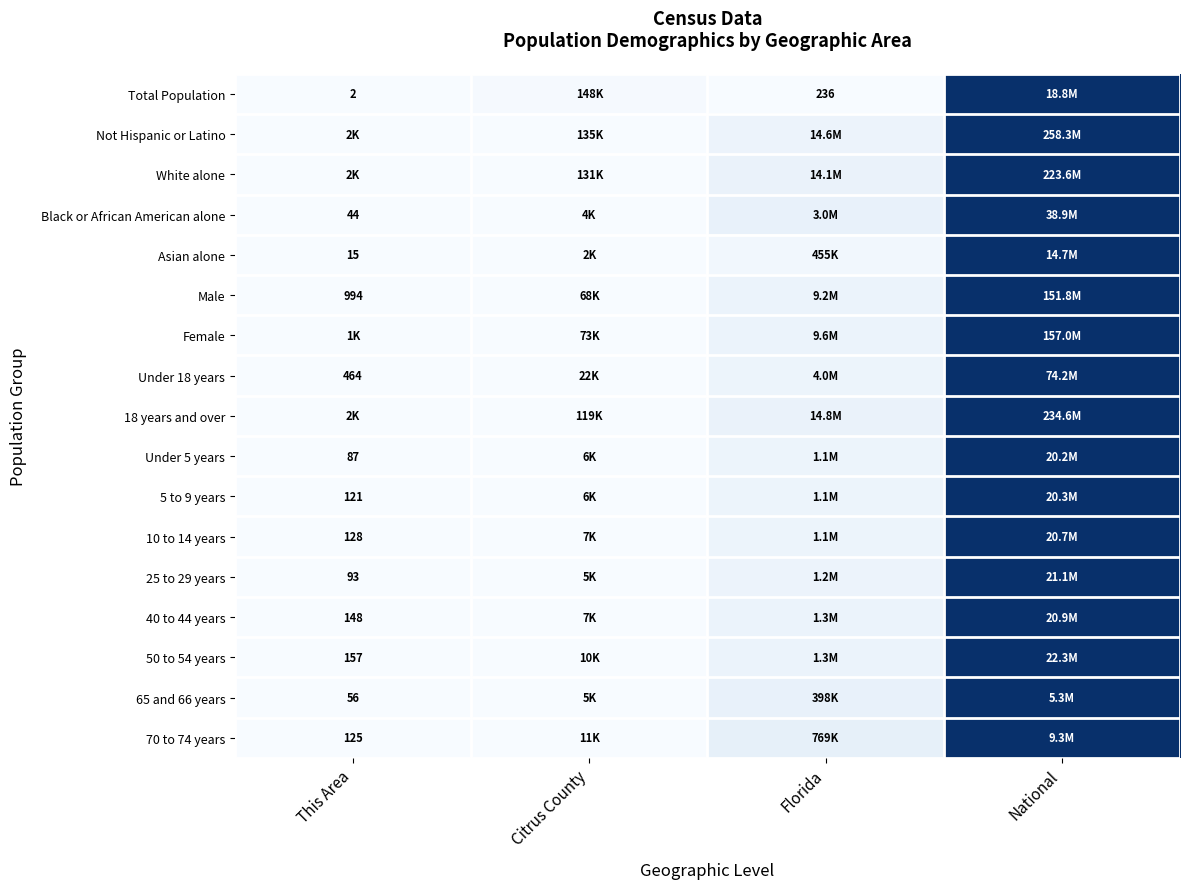

At how many categories does at least one series exceed 0?

3